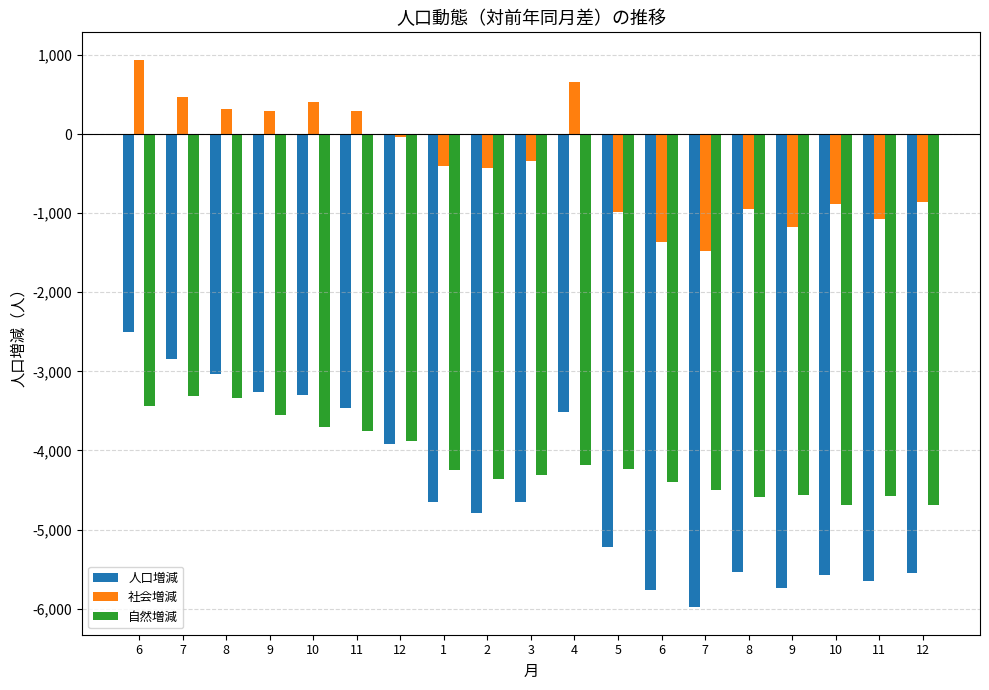

Which label corresponds to the smallest value in the chart?

7